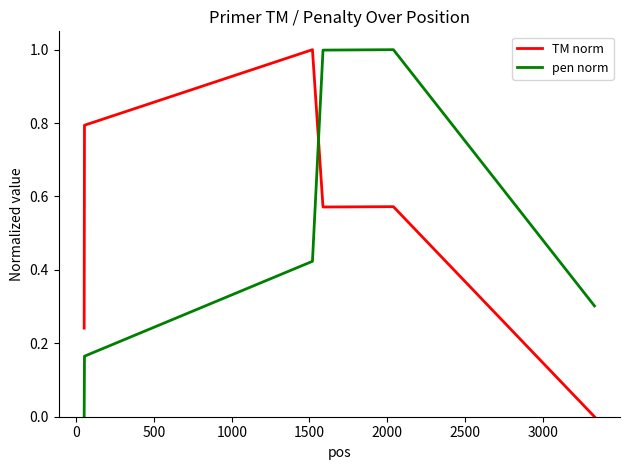

True or false: pen norm has more than 2 interior local peaks.

False